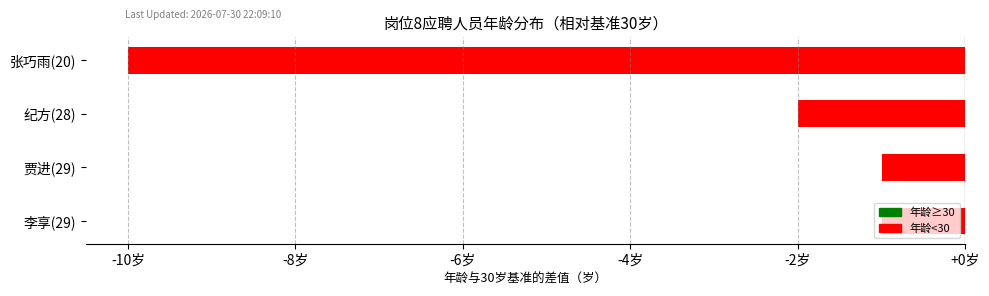

How many bars are there in total?

4